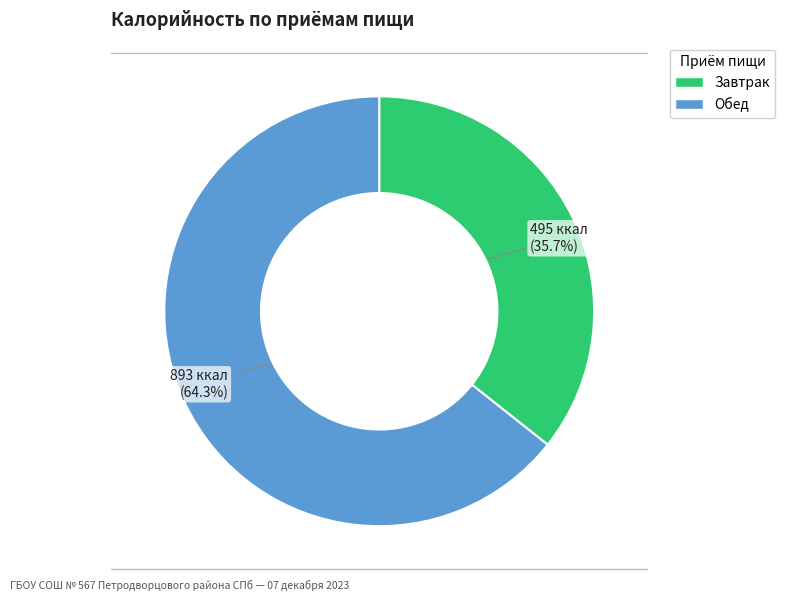

Which category has the biggest portion of the pie?

Обед